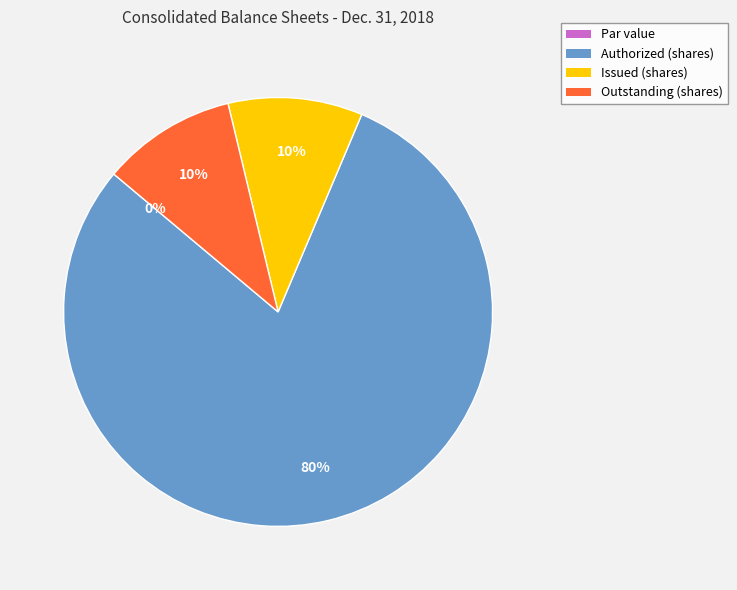

Combined, do Common stock, par value (in dollars per share) and Common stock, issued (in shares) account for over 50%?

No